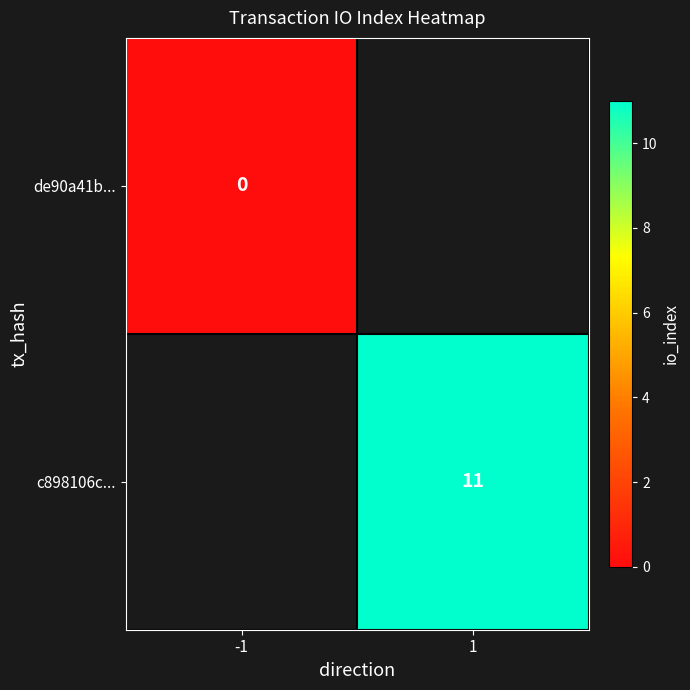

The value of c898106c... at 1 is 15. True or false?

False